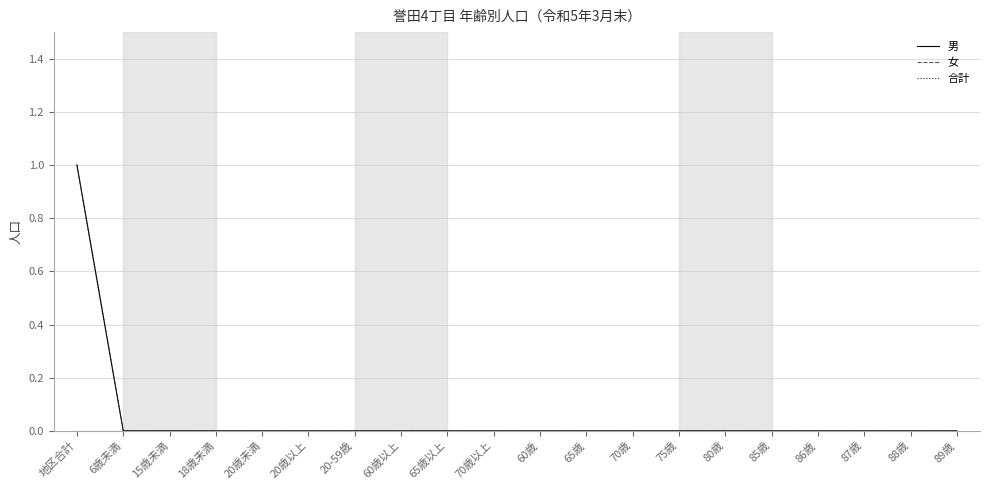

Reading left to right, what are all the values shown in this chart?

男: 地区合計=1	6歳未満=0	15歳未満=0	18歳未満=0	20歳未満=0	20歳以上=0	20-59歳=0	60歳以上=0	65歳以上=0	70歳以上=0	60歳=0	65歳=0	70歳=0	75歳=0	80歳=0	85歳=0	86歳=0	87歳=0	88歳=0	89歳=0
女: 地区合計=0	6歳未満=0	15歳未満=0	18歳未満=0	20歳未満=0	20歳以上=0	20-59歳=0	60歳以上=0	65歳以上=0	70歳以上=0	60歳=0	65歳=0	70歳=0	75歳=0	80歳=0	85歳=0	86歳=0	87歳=0	88歳=0	89歳=0
合計: 地区合計=1	6歳未満=0	15歳未満=0	18歳未満=0	20歳未満=0	20歳以上=0	20-59歳=0	60歳以上=0	65歳以上=0	70歳以上=0	60歳=0	65歳=0	70歳=0	75歳=0	80歳=0	85歳=0	86歳=0	87歳=0	88歳=0	89歳=0